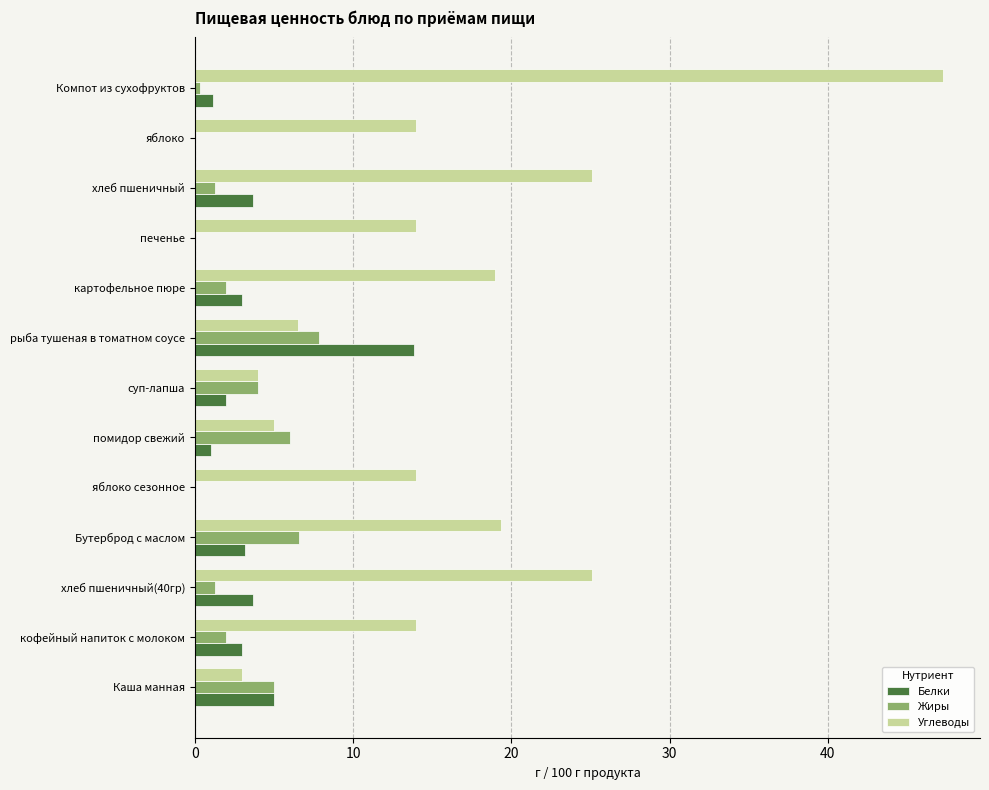

The value of Углеводы at суп-лапша is 4.0. True or false?

True